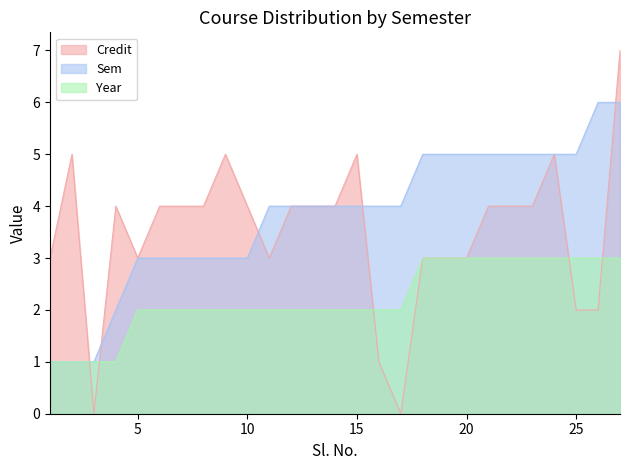

Reading right to left, list all the values displayed in this chart.

Credit: 7	2	2	5	4	4	4	3	3	3	0	1	5	4	4	4	3	4	5	4	4	4	3	4	0	5	3
Sem: 6	6	5	5	5	5	5	5	5	5	4	4	4	4	4	4	4	3	3	3	3	3	3	2	1	1	1
Year: 3	3	3	3	3	3	3	3	3	3	2	2	2	2	2	2	2	2	2	2	2	2	2	1	1	1	1